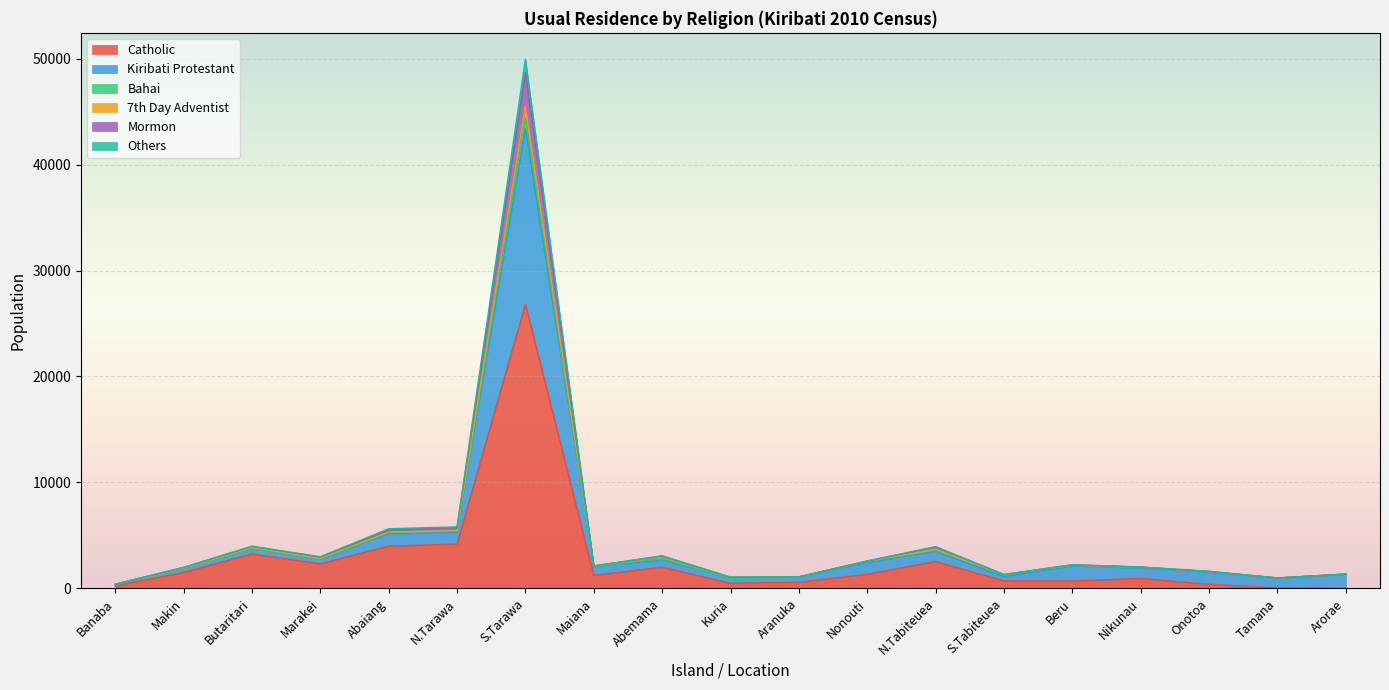

The Mormon series shows 3821 at Nonouti. True or false?

False